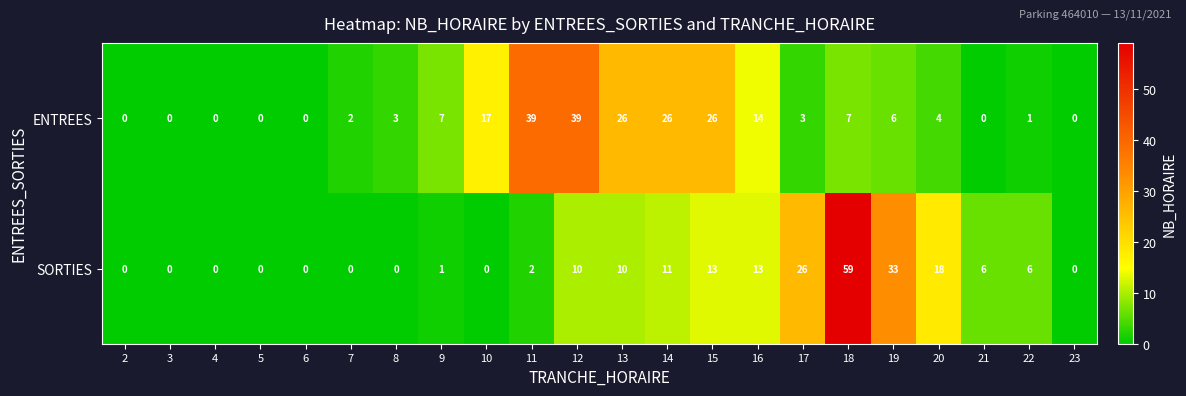

Which category has the highest value in the SORTIES series?

18